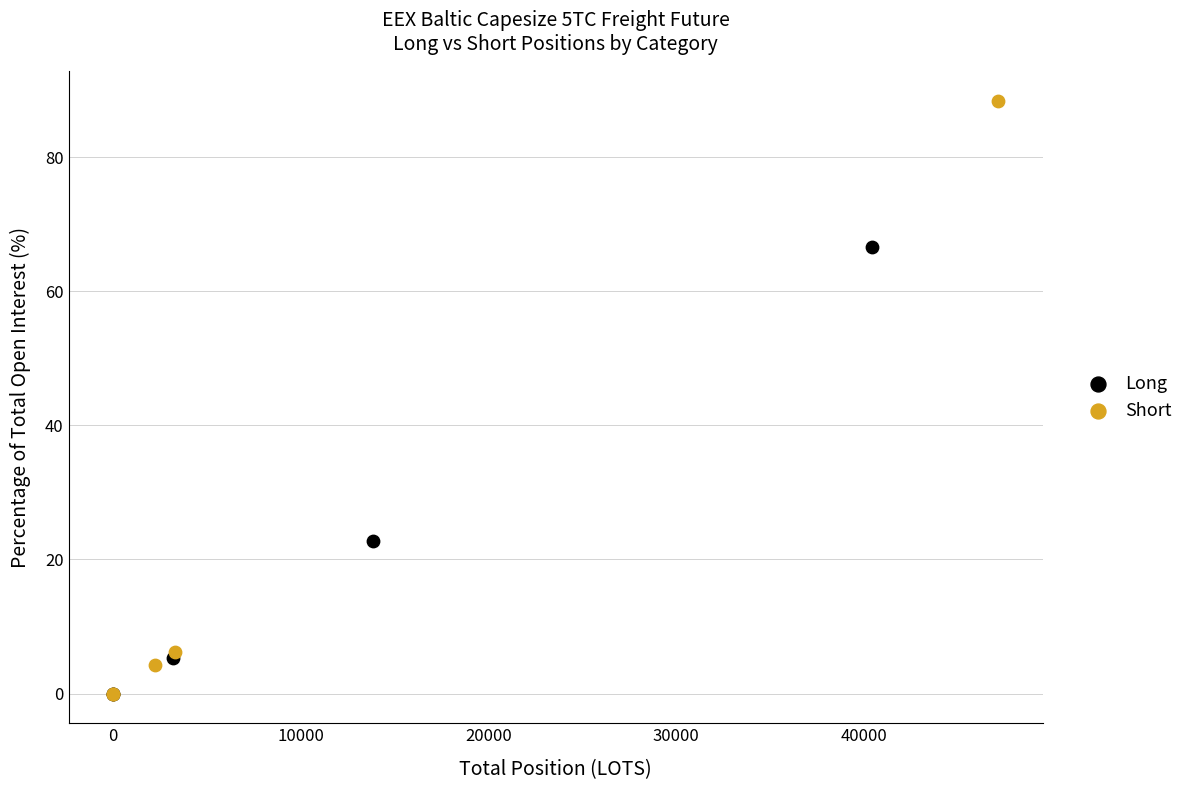

Which series has the widest spread of Y values?

Short